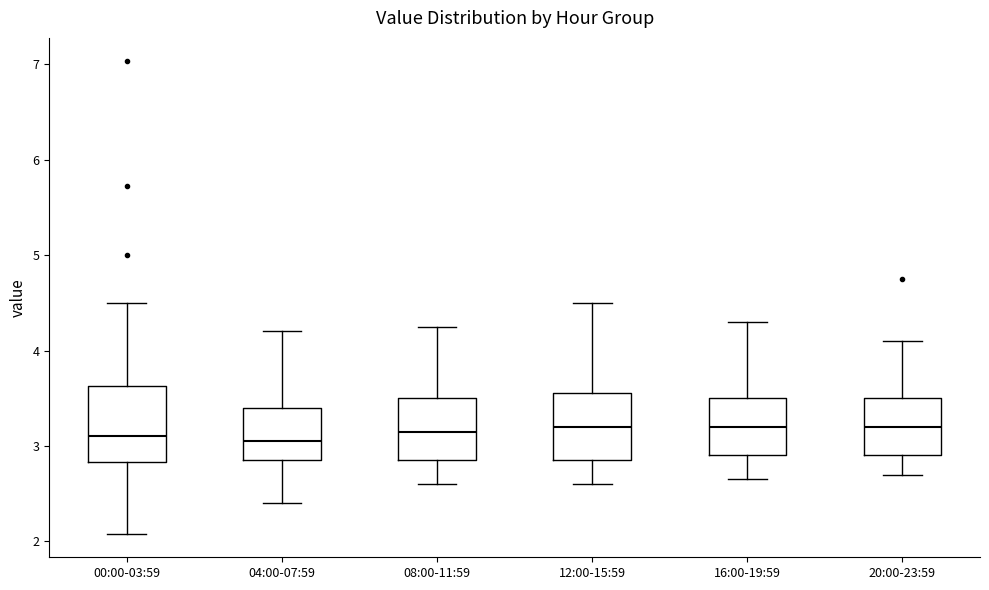

Which box is the tallest, from its lower edge to its upper edge?

00:00-03:59